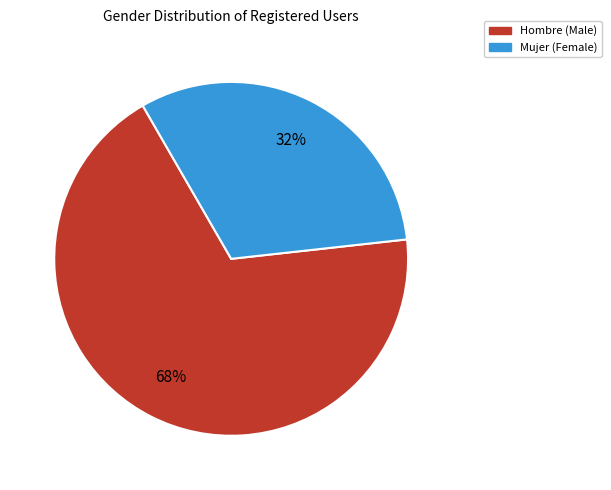

Which category has the biggest portion of the pie?

Hombre